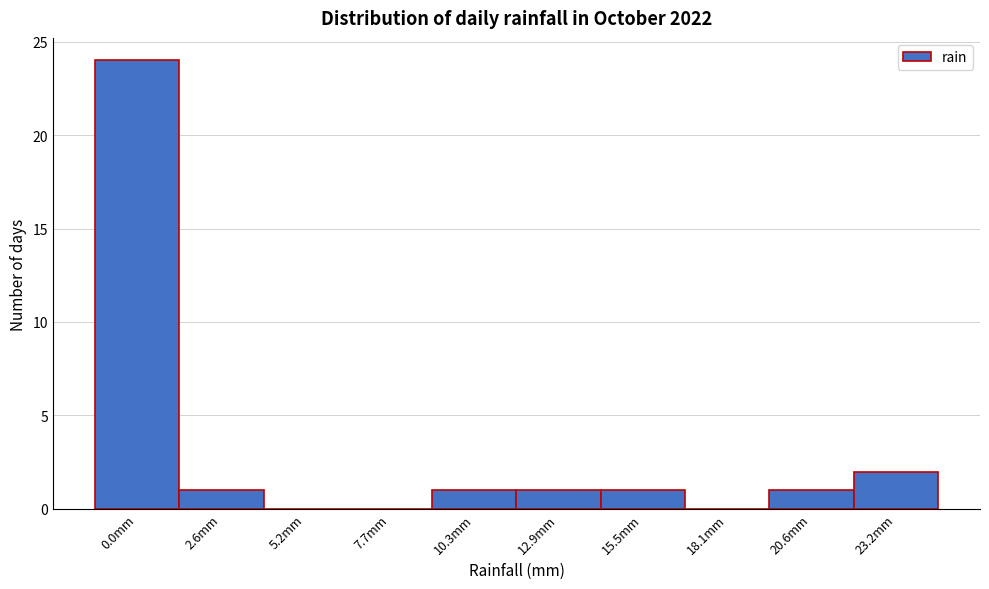

Reading left to right, what are all the values shown in this chart?

0.0mm=24	2.6mm=1	5.2mm=0	7.7mm=0	10.3mm=1	12.9mm=1	15.5mm=1	18.1mm=0	20.6mm=1	23.2mm=2